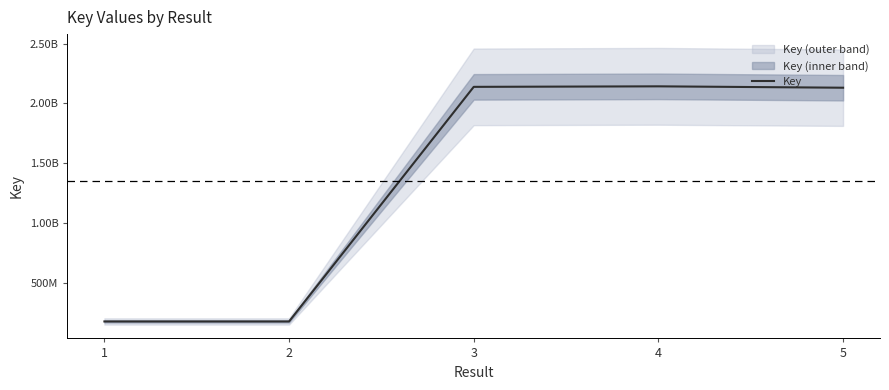

Reading right to left, extract all data points from this chart.

5=2130394818	4=2141962083	3=2137640626	2=174353287	1=174354131